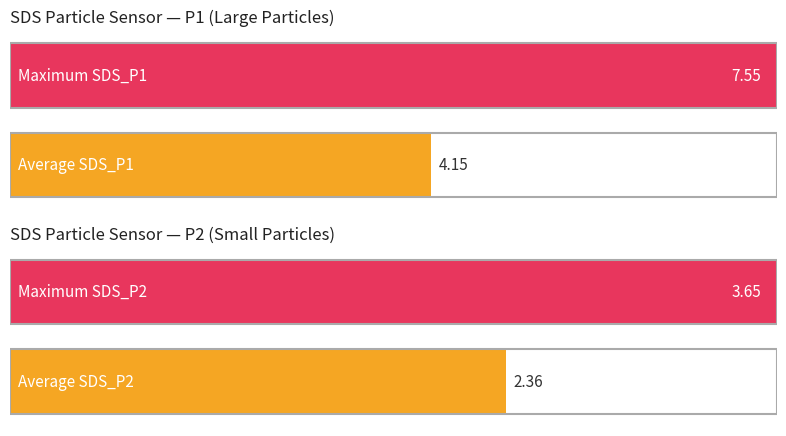

Is it true that SDS_P1 equals 1.8 at 00:17?

False